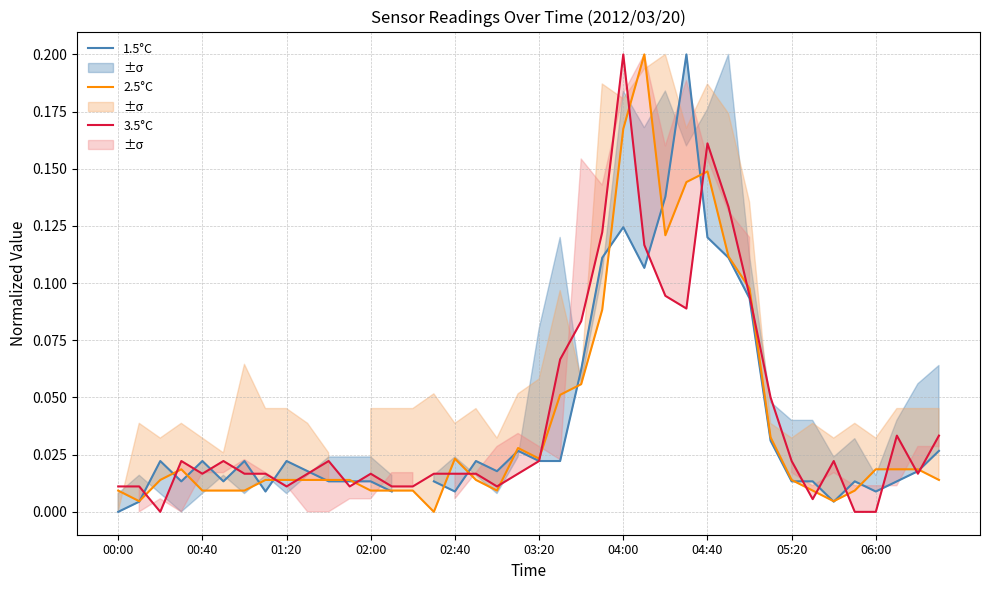

Is it true that 2.5°C equals 0.1 at 29?

True